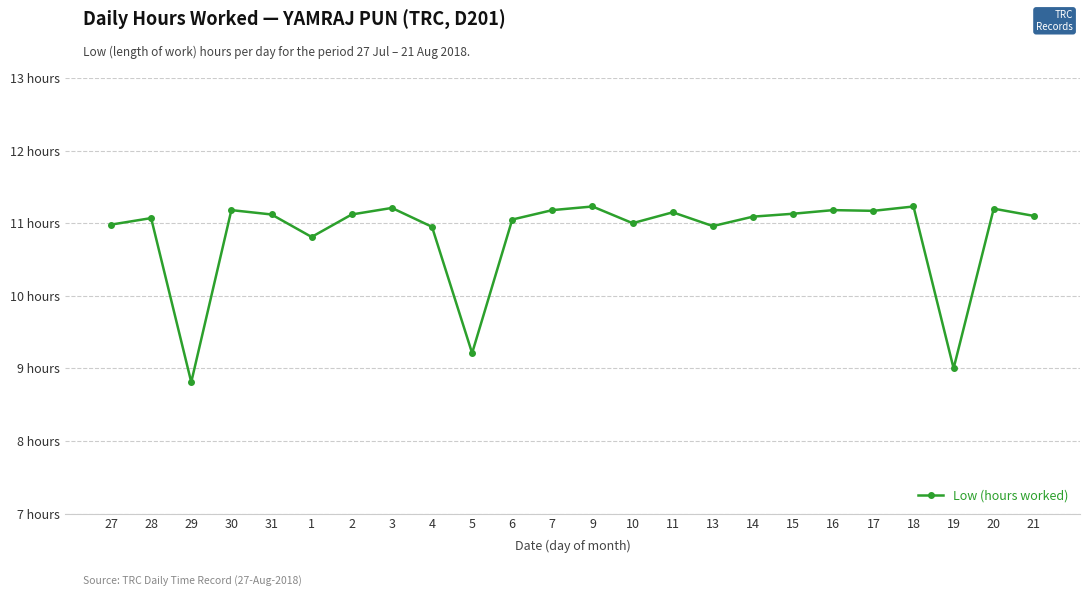

Is this an area chart (filled region under the line)?

No